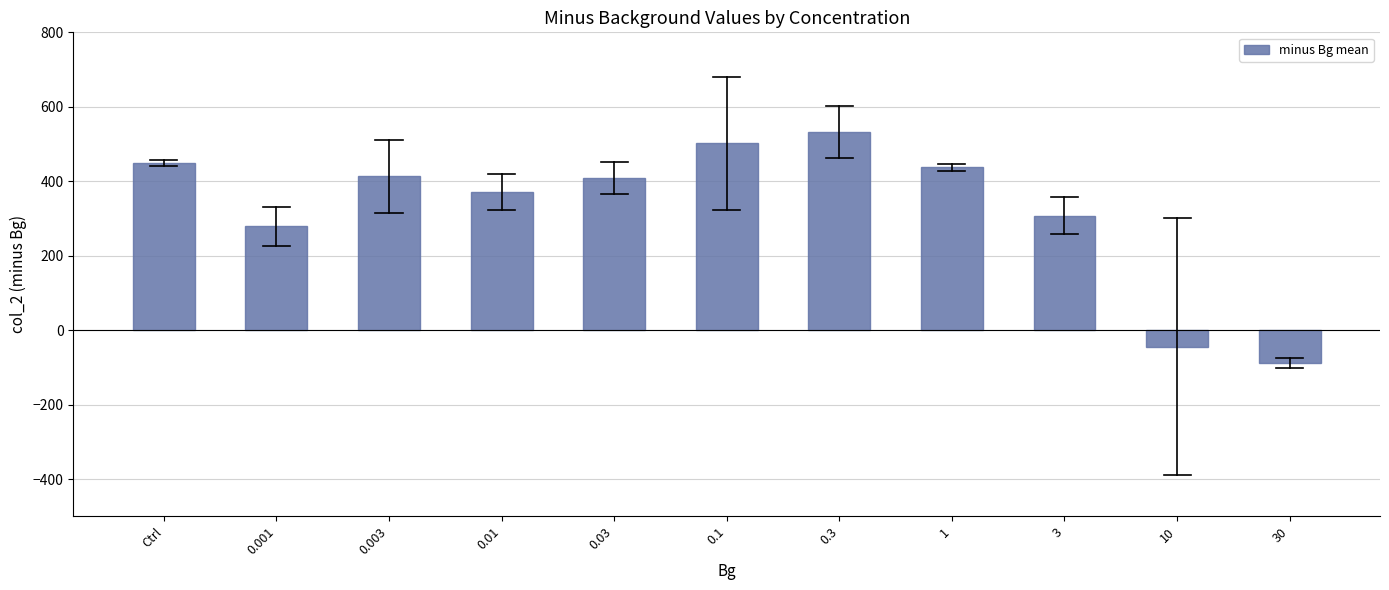

What is the average value?

324.5